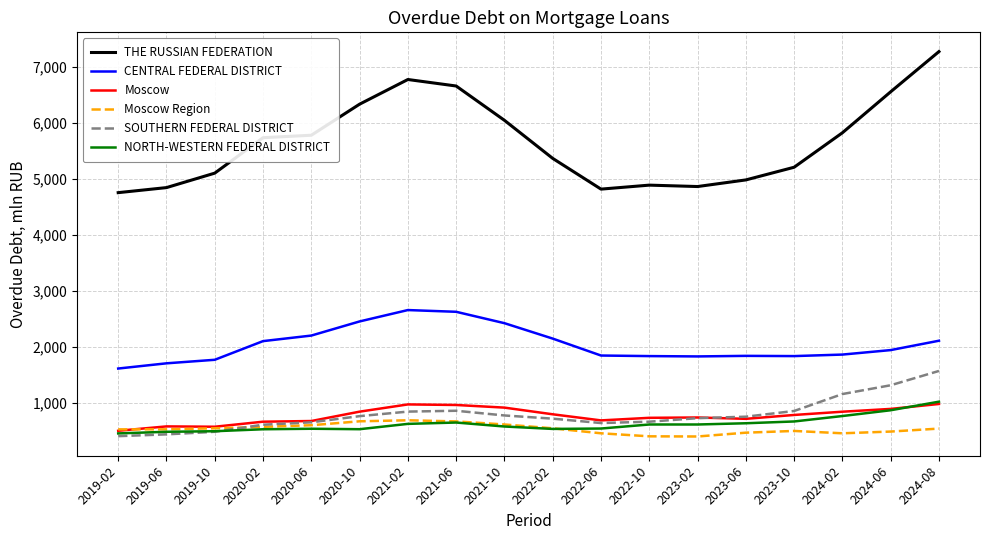

True or false: Moscow Region and THE RUSSIAN FEDERATION intersect in this chart.

False